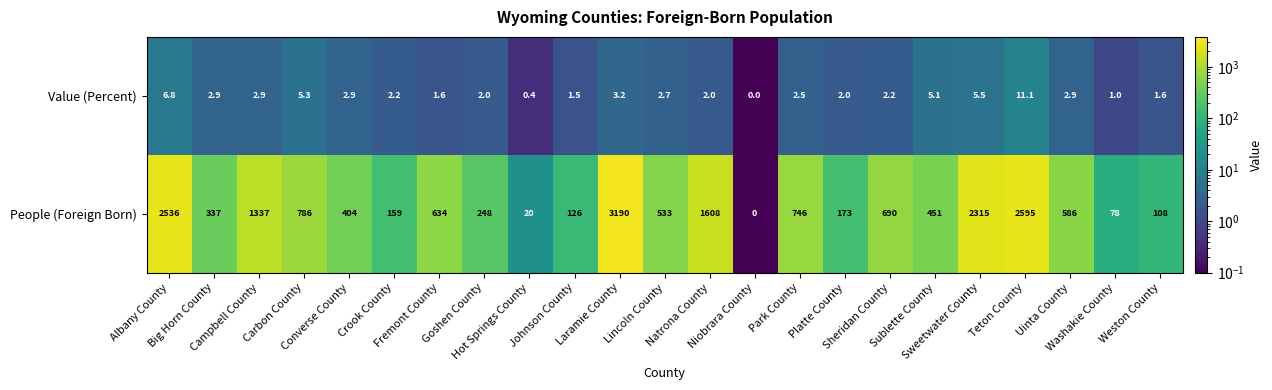

How many categories are shown in the chart?

23